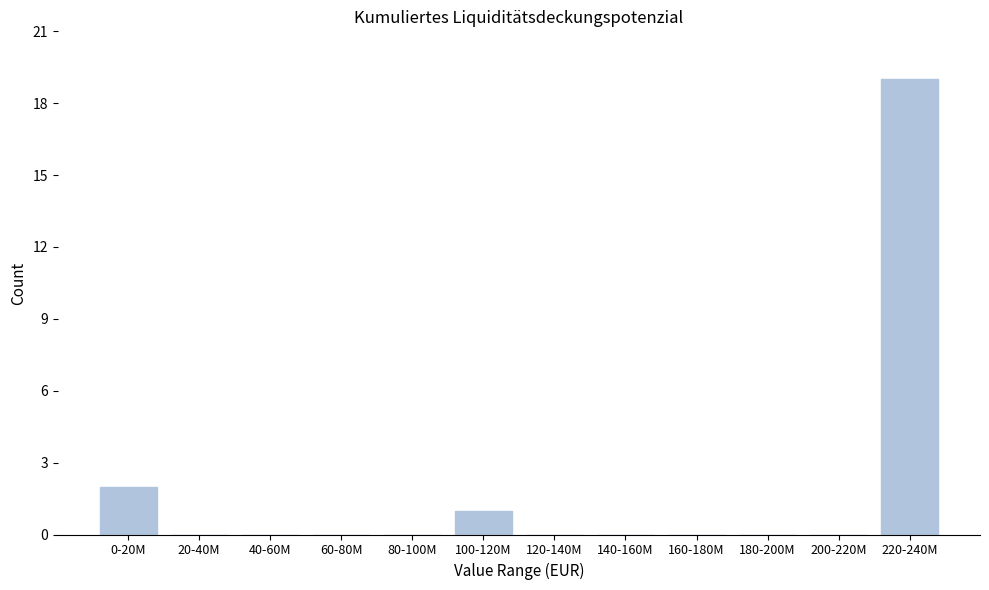

Reading right to left, list all the values displayed in this chart.

220-240M=19	200-220M=0	180-200M=0	160-180M=0	140-160M=0	120-140M=0	100-120M=1	80-100M=0	60-80M=0	40-60M=0	20-40M=0	0-20M=2